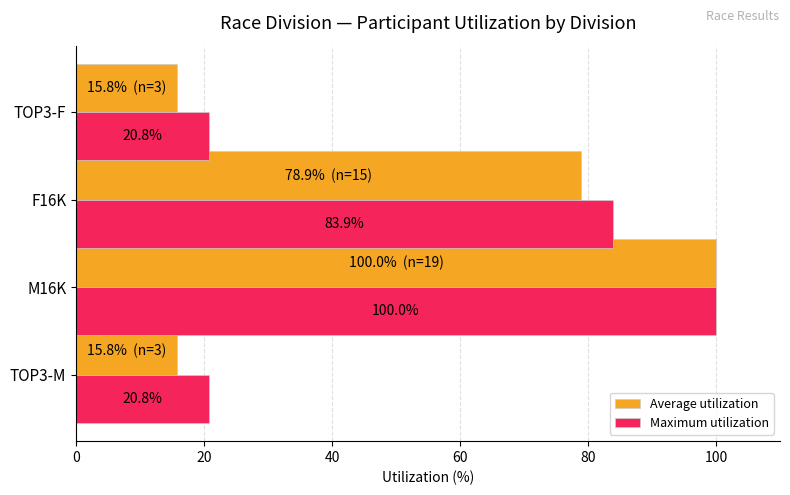

Which series has the largest range (max minus min)?

Average utilization